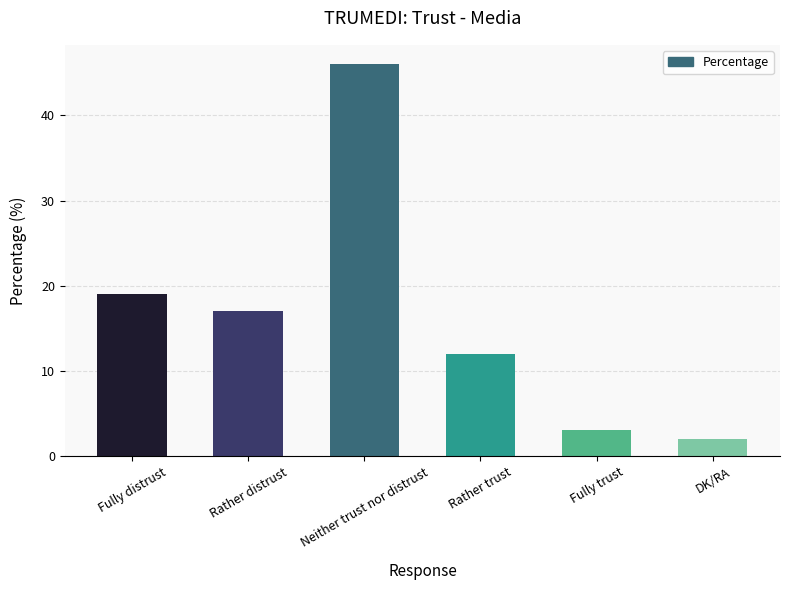

Which label corresponds to the smallest value in the chart?

DK/RA